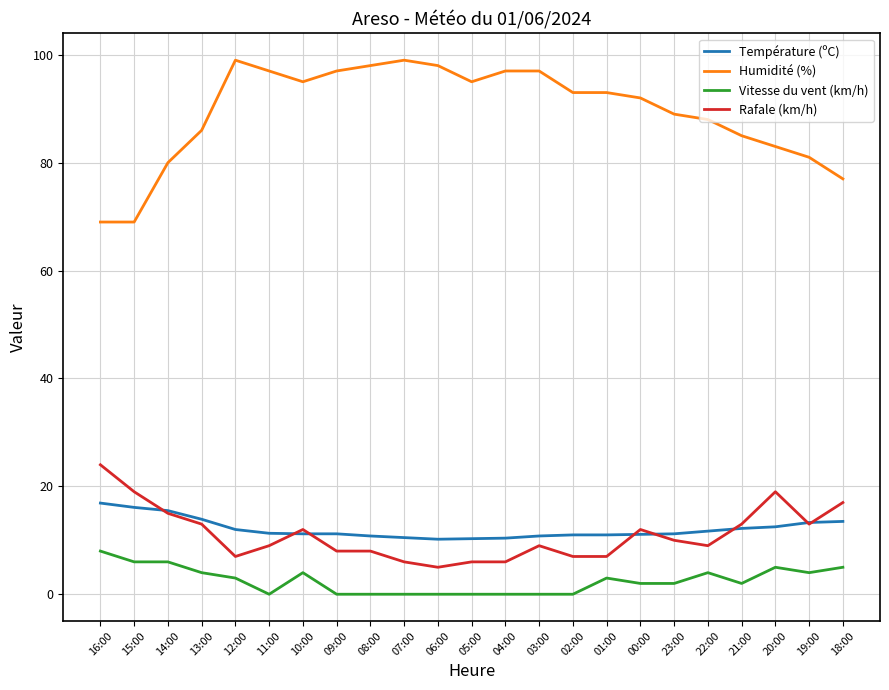

Rank the series by their maximum value, from lowest to highest.

Vitesse du vent (km/h), Température (ºC), Rafale (km/h), Humidité (%)